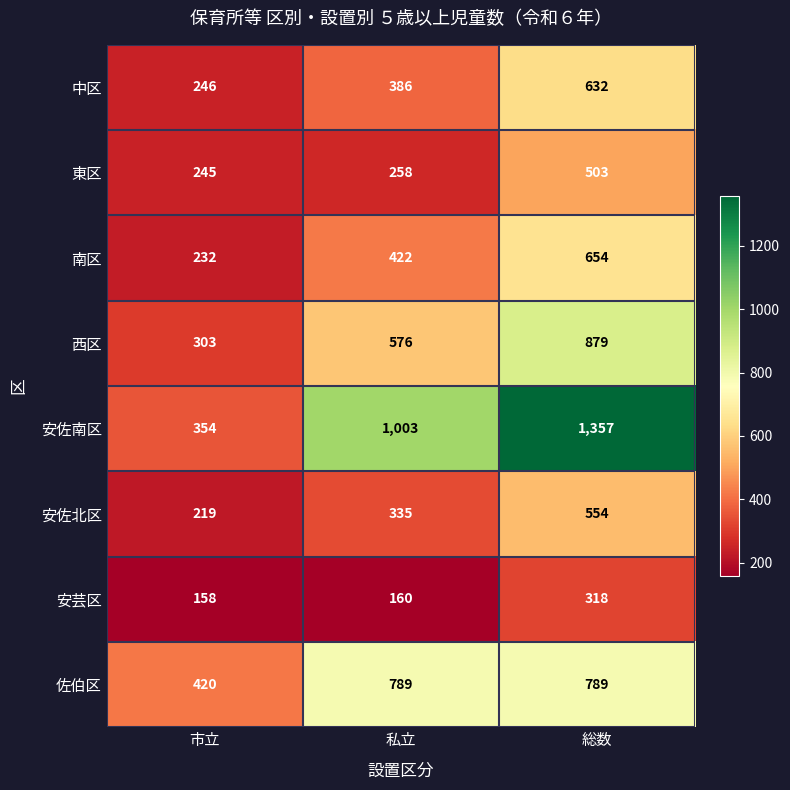

What is the difference between the second highest and minimum values in the 西区 series?

273